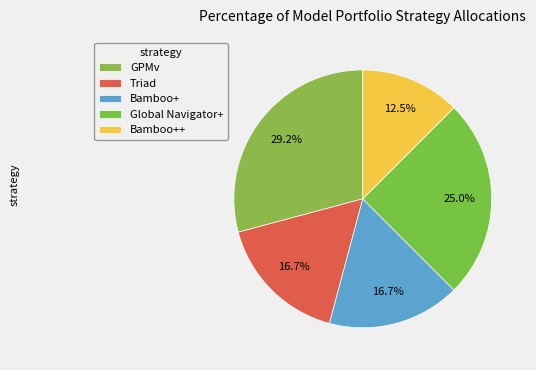

Do GPMv and Bamboo+ together represent more than half of the pie?

No